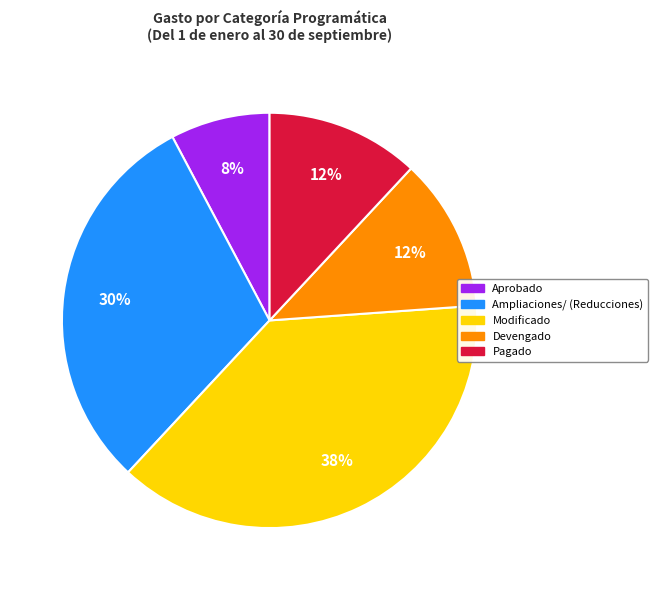

Combined, do Devengado and Pagado account for over 50%?

No